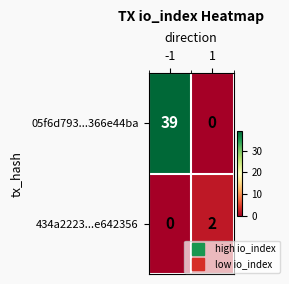

Is it true that 05f6d793...366e44ba equals 39 at -1?

True